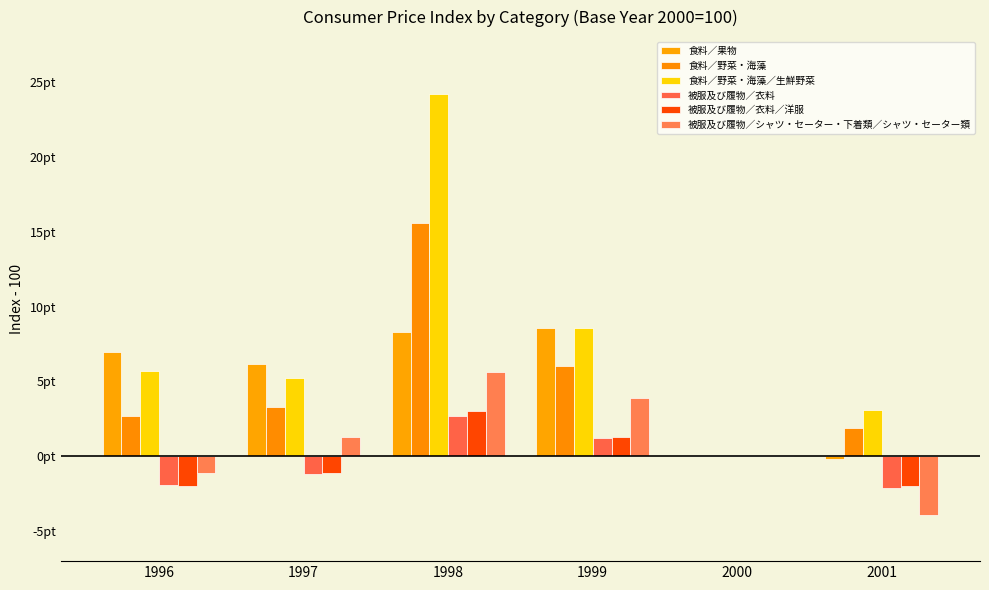

Are the bars horizontal?

No